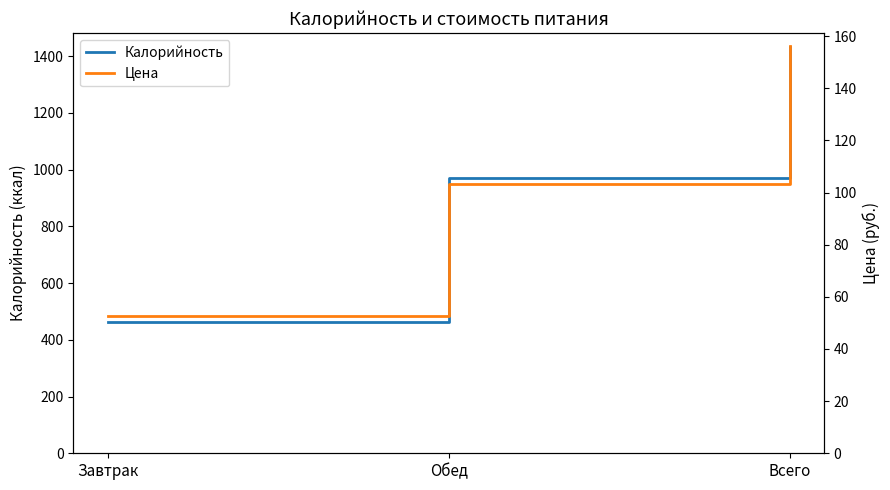

Where does the Калорийность series first go above 971?

Всего